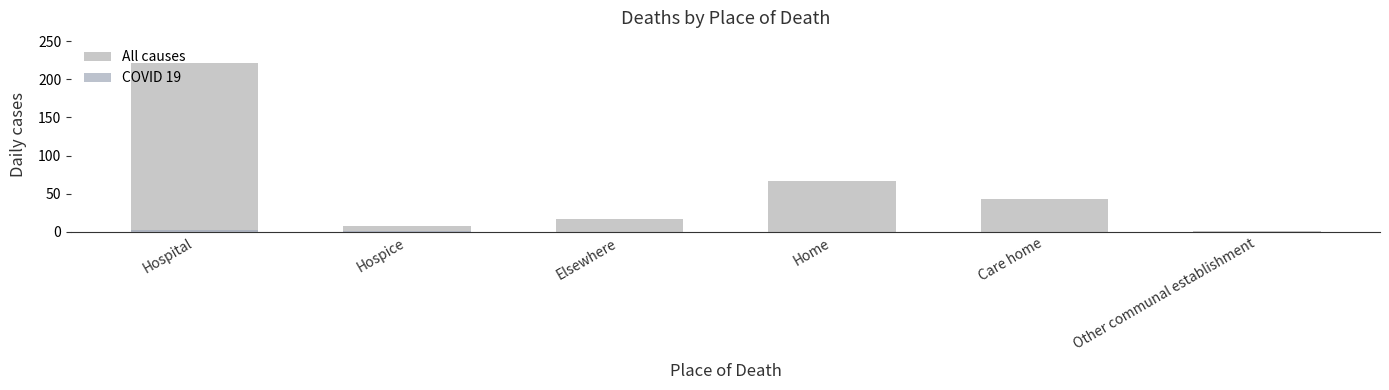

Rank the series at Hospice from highest to lowest value.

All causes, COVID 19